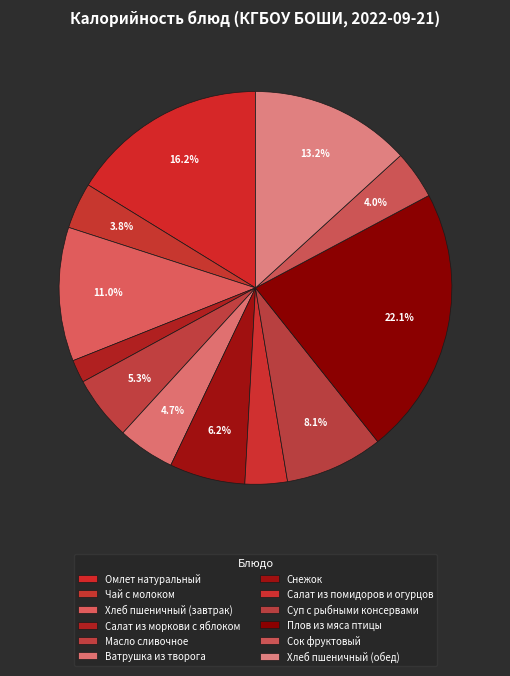

To the nearest percent, what portion does Чай с молоком represent?

4%